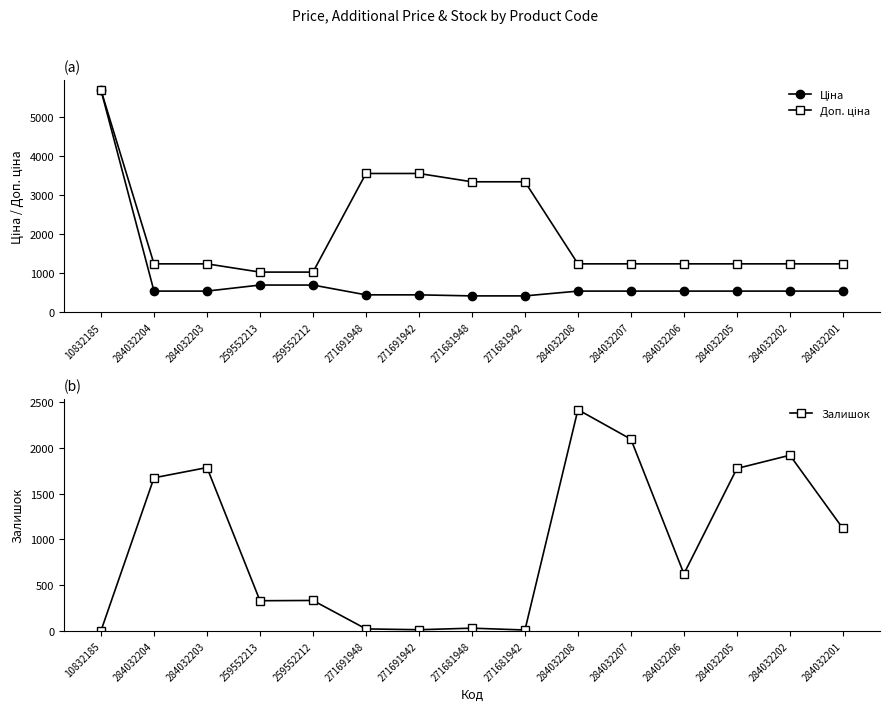

Which series changed the most between 271691948 and 271681948?

Доп. ціна